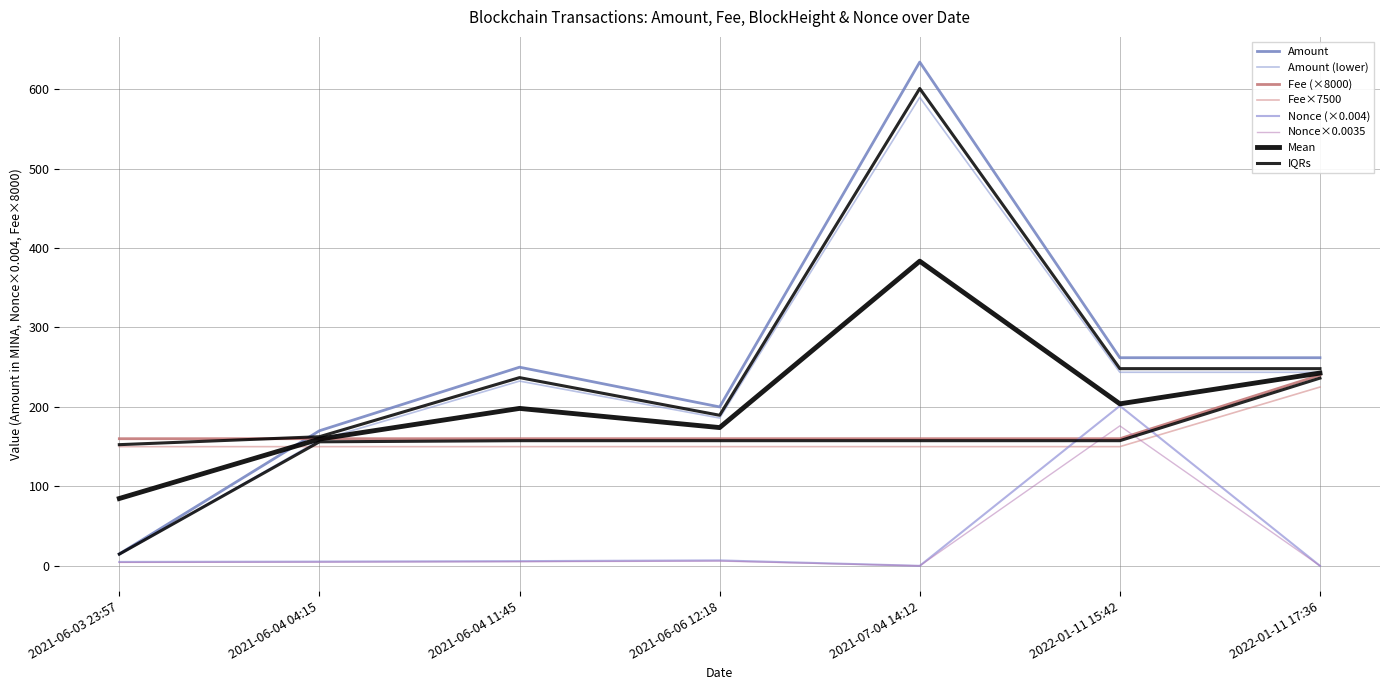

Reading left to right, extract all data points from this chart.

Amount: 2021-06-03 23:57=15.0	2021-06-04 04:15=170.0	2021-06-04 11:45=250.0	2021-06-06 12:18=200.0	2021-07-04 14:12=634.0	2022-01-11 15:42=261.9	2022-01-11 17:36=261.9
Fee: 2021-06-03 23:57=160.0	2021-06-04 04:15=160.0	2021-06-04 11:45=160.0	2021-06-06 12:18=160.0	2021-07-04 14:12=160.0	2022-01-11 15:42=160.0	2022-01-11 17:36=240.0
Nonce: 2021-06-03 23:57=4.9	2021-06-04 04:15=5.3	2021-06-04 11:45=5.9	2021-06-06 12:18=6.8	2021-07-04 14:12=0.0	2022-01-11 15:42=201.3	2022-01-11 17:36=0.0